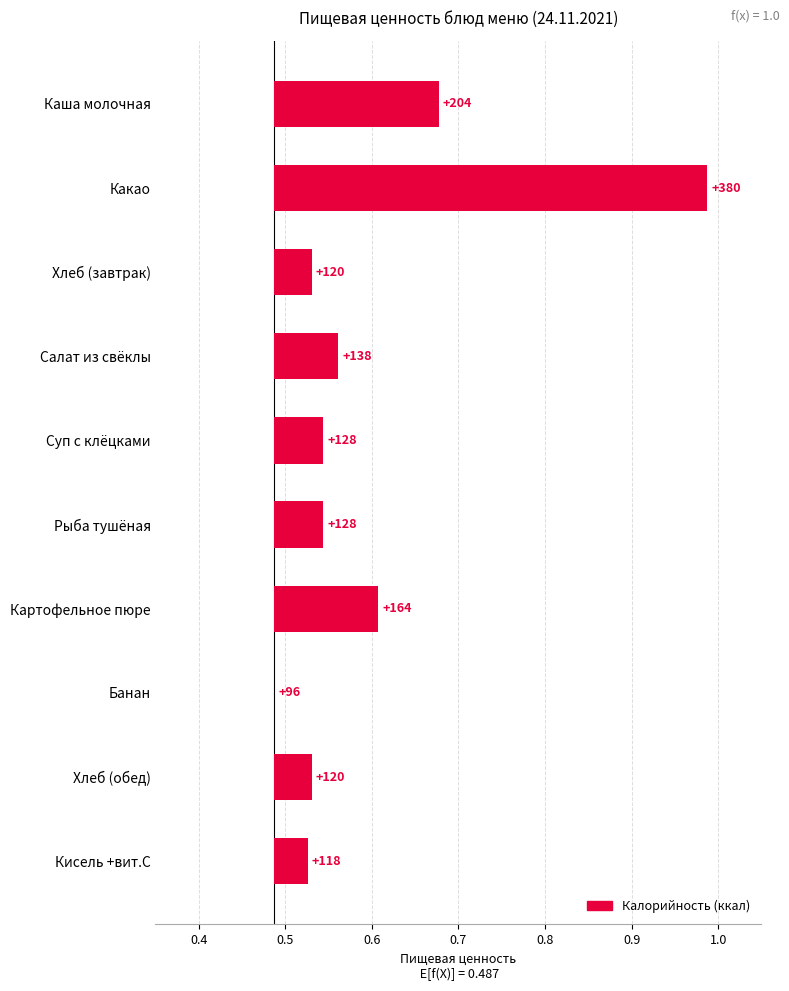

What is the difference between the values at Какао and Салат из свёклы?

0.4